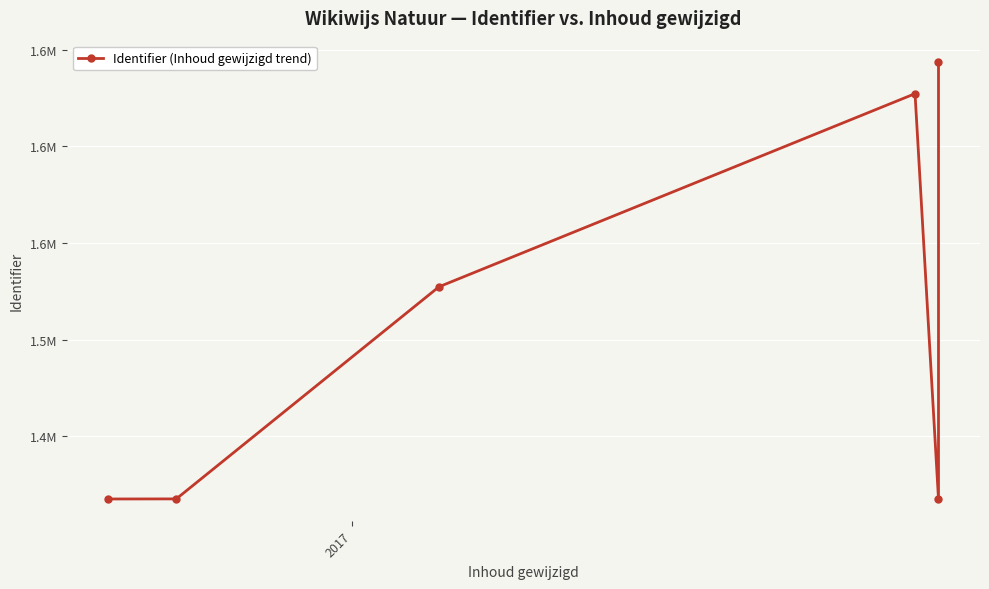

What is the average value?

1508413